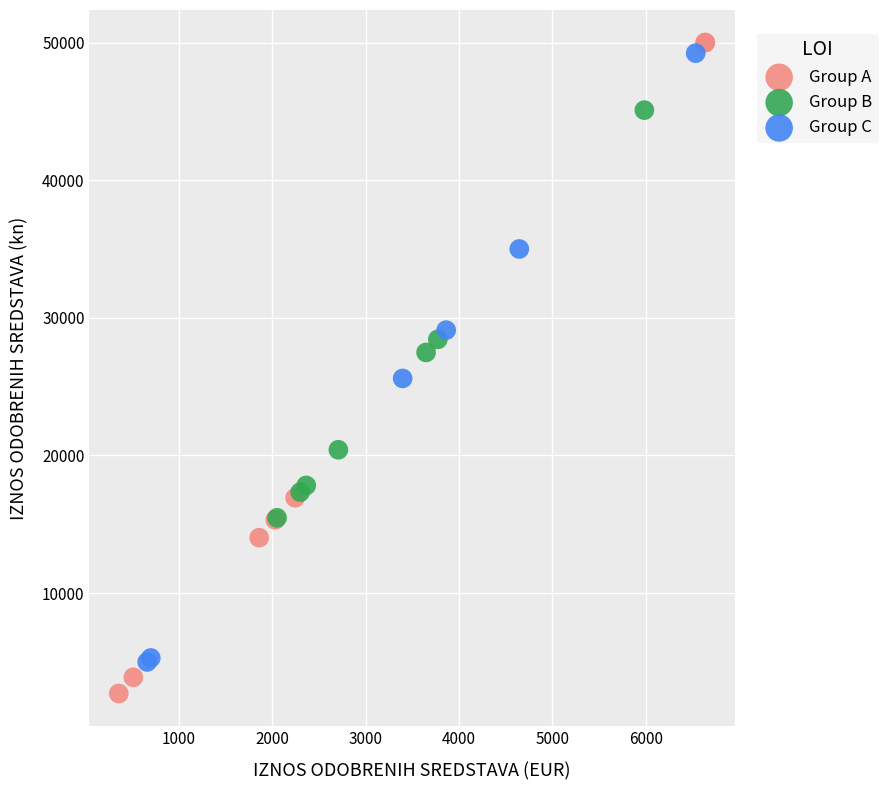

Which series contains the lowest Y value?

Group A